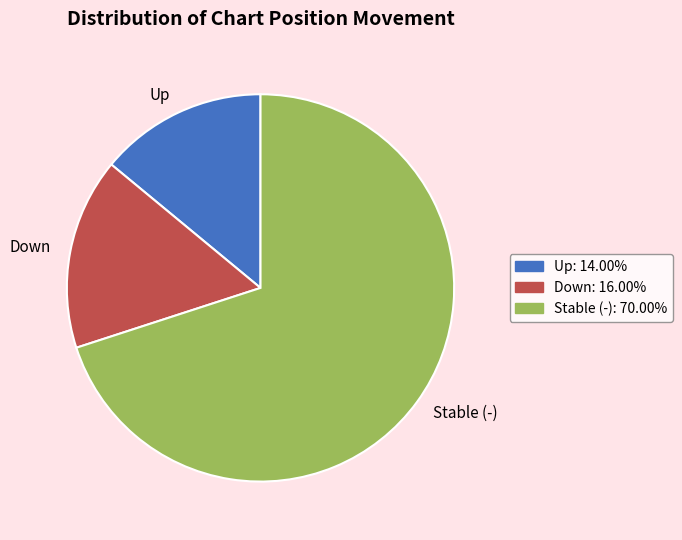

What is the largest slice in the pie chart?

Stable (-)